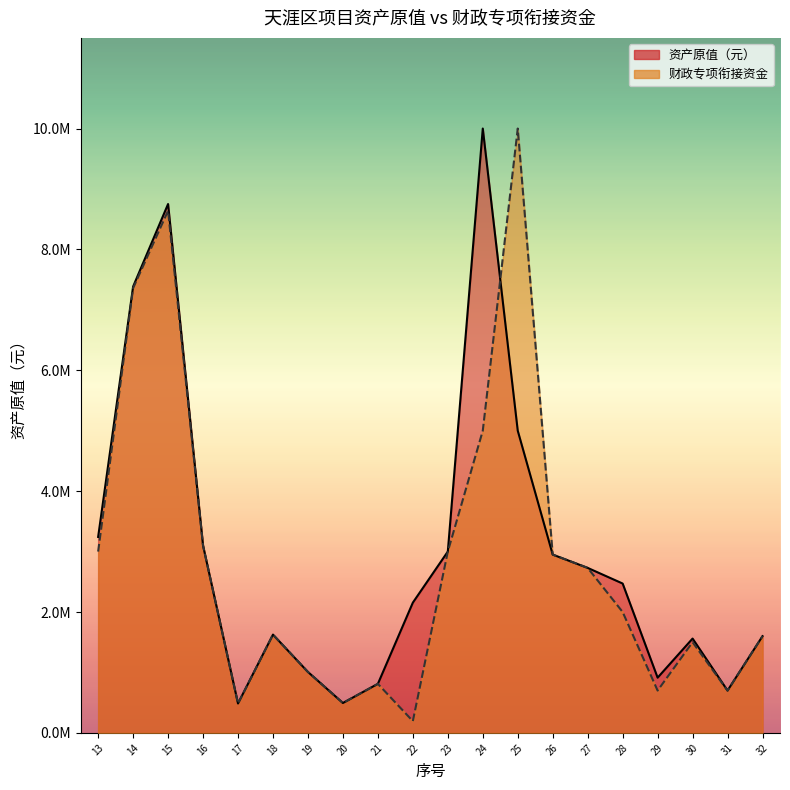

The 财政专项衔接资金 series shows 957885.4 at 31. True or false?

False